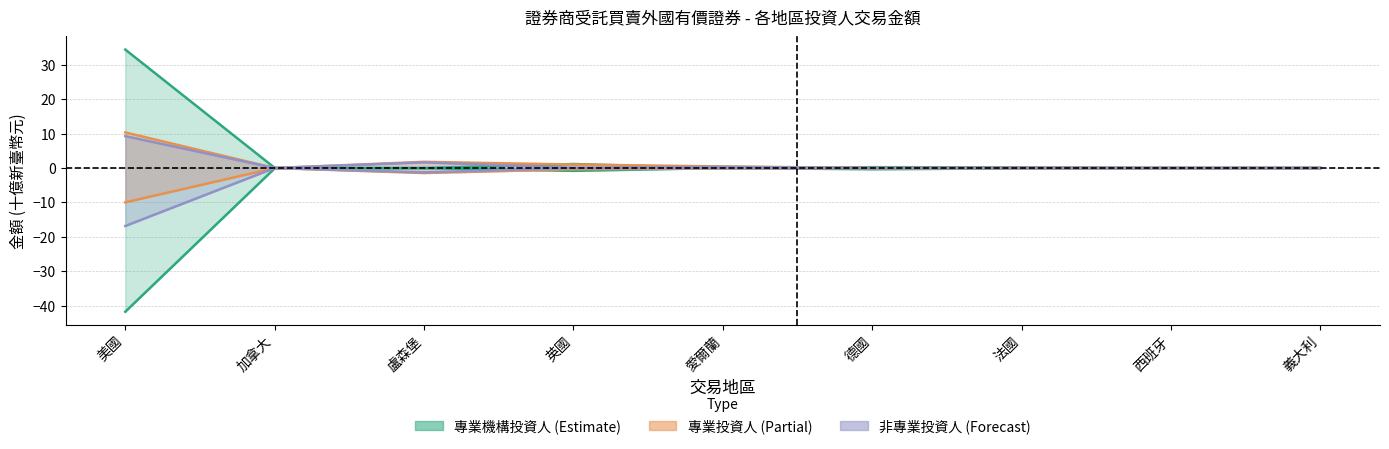

What is the difference between the highest and lowest values at 德國?

0.6